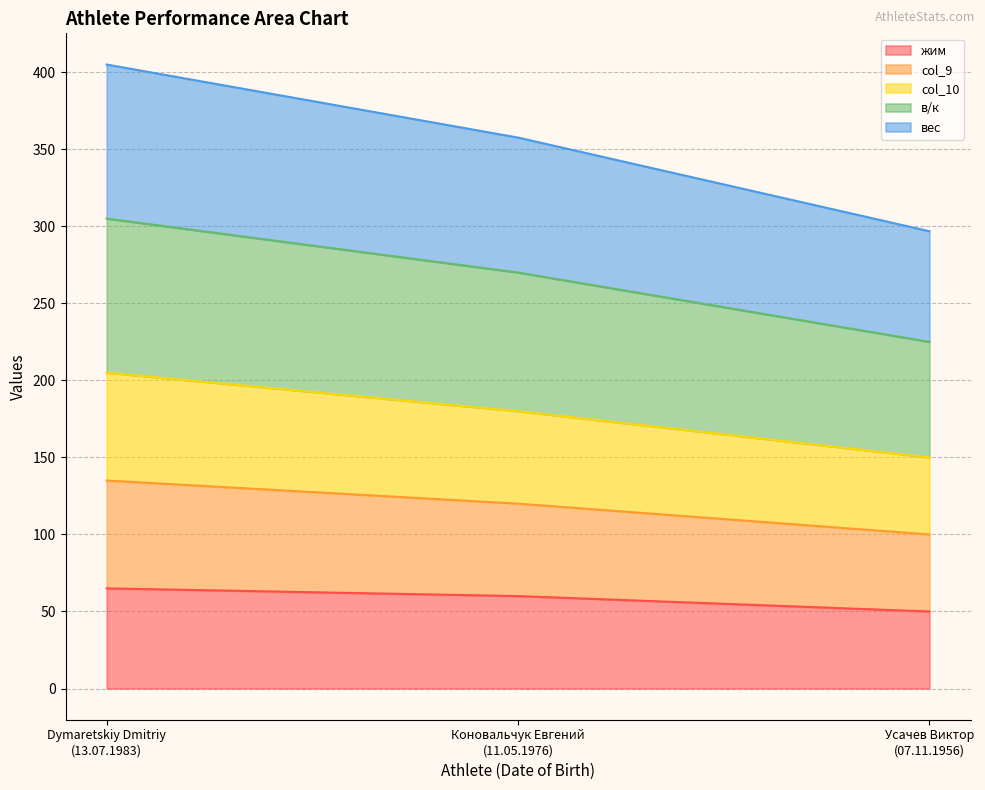

At how many categories does at least one series exceed 338?

2